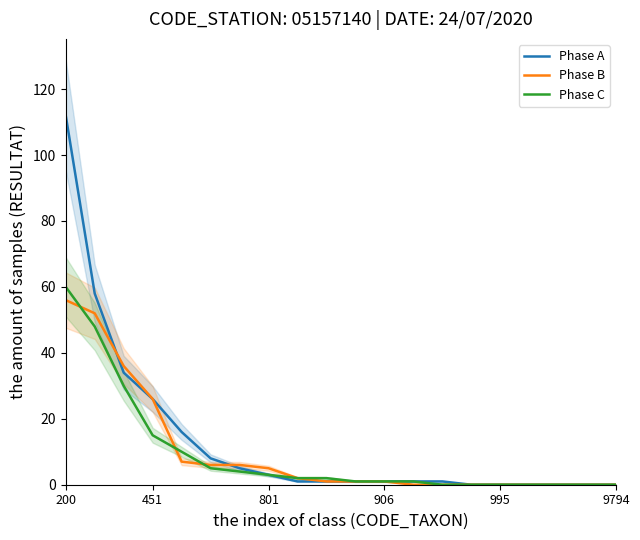

Between 6 and 9, which series saw the biggest shift?

Phase B